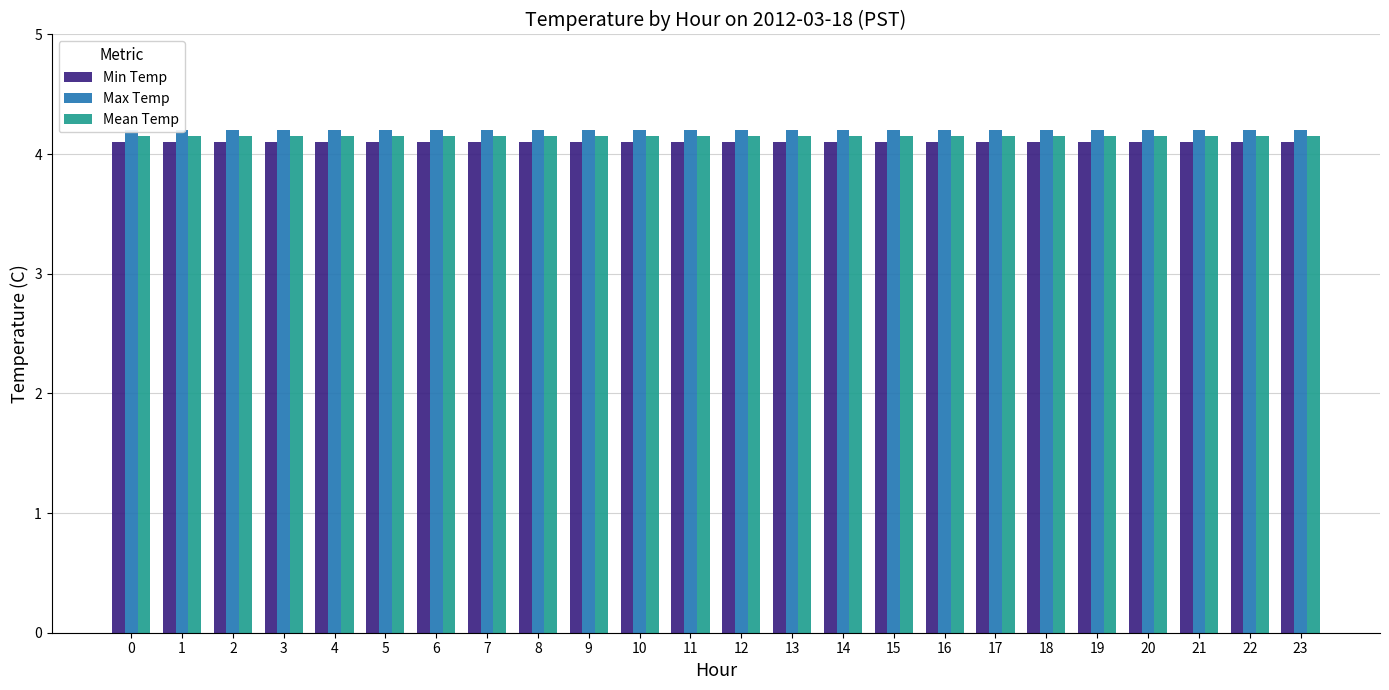

Is the value of Mean Temp at 9 greater than the value of Max Temp at 21?

No